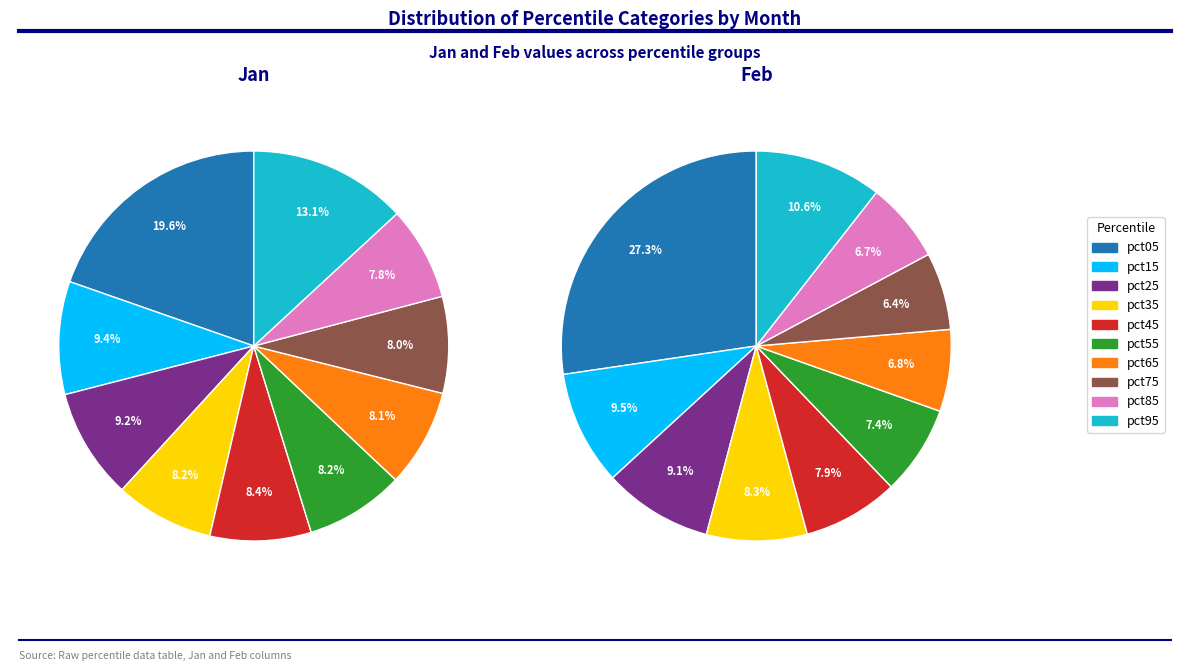

What percentage is the pct75 slice, to the nearest percent?

6%